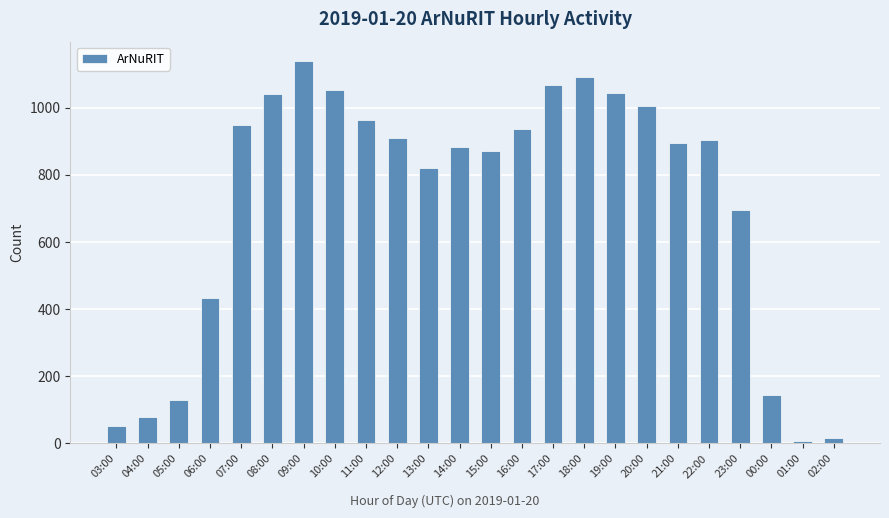

Approximately how many times larger is the value at 17:00 compared to 08:00?

1.0